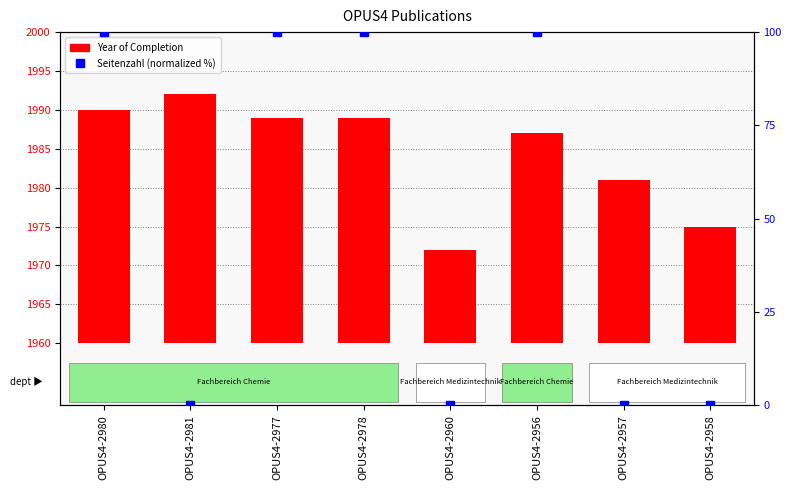

Is the value of Seitenzahl (normalized %) at OPUS4-2958 greater than the value of Year of Completion at OPUS4-2956?

No